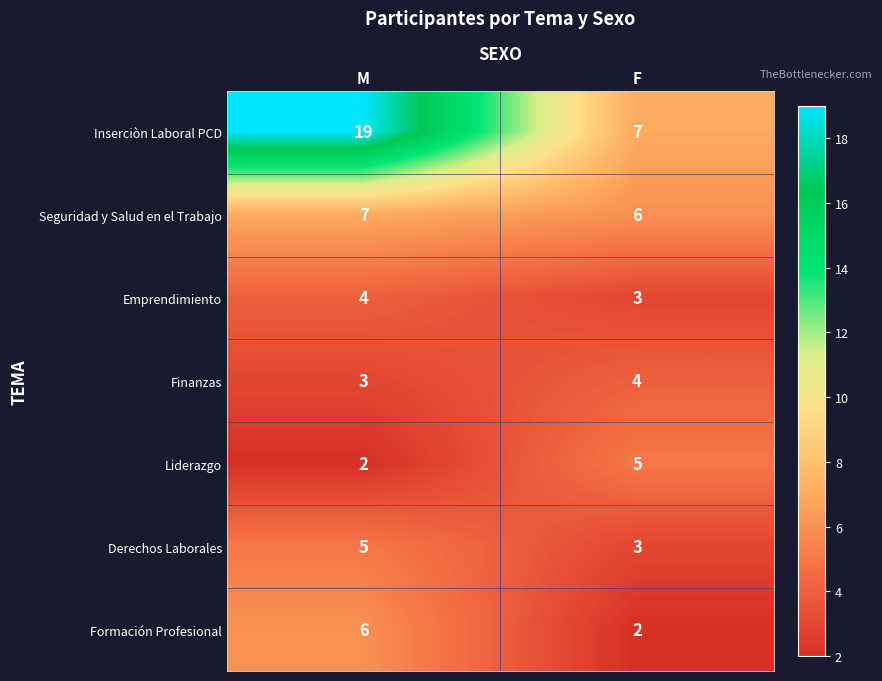

Which series has the largest total across all categories?

Inserciòn Laboral PCD